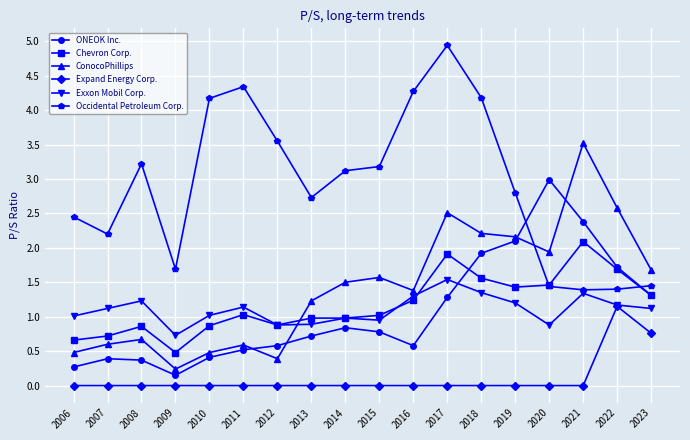

Does the chart have visible grid lines?

Yes